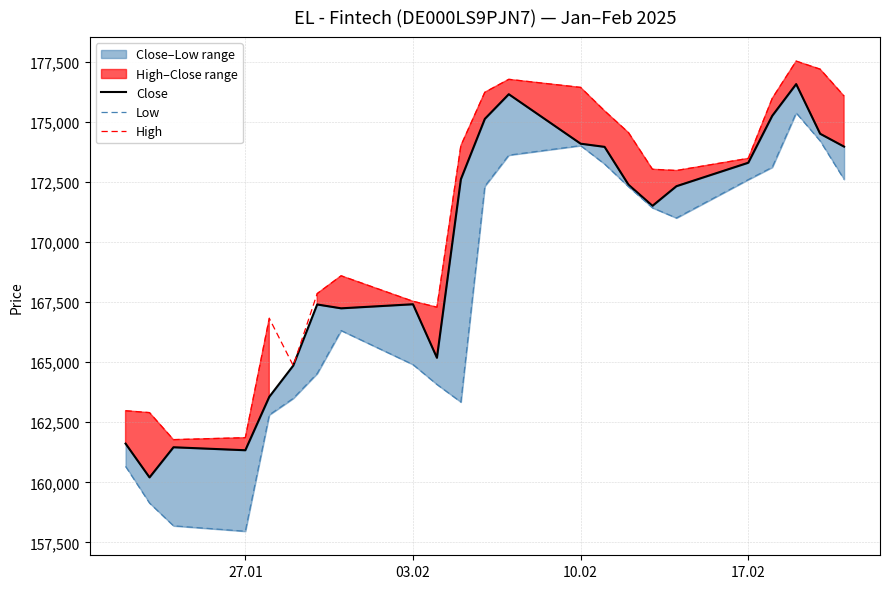

Reading left to right, what are all the values shown in this chart?

Close: 161610	160204	161459	161335	163558	164856	167401	167241	167410	165183	172613	175124	176151	174092	173960	172383	171506	172323	173299	175251	176572	174506	173970
Low: 160663	159137	158190	157964	162807	163493	164528	166316	164901	164074	163341	172322	173615	174012	173246	172303	171423	171001	172597	173110	175373	174209	172608
High: 162979	162900	161776	161858	166826	164856	167854	168595	167534	167289	174012	176232	176770	176434	175460	174552	173028	172976	173481	175977	177528	177194	176076